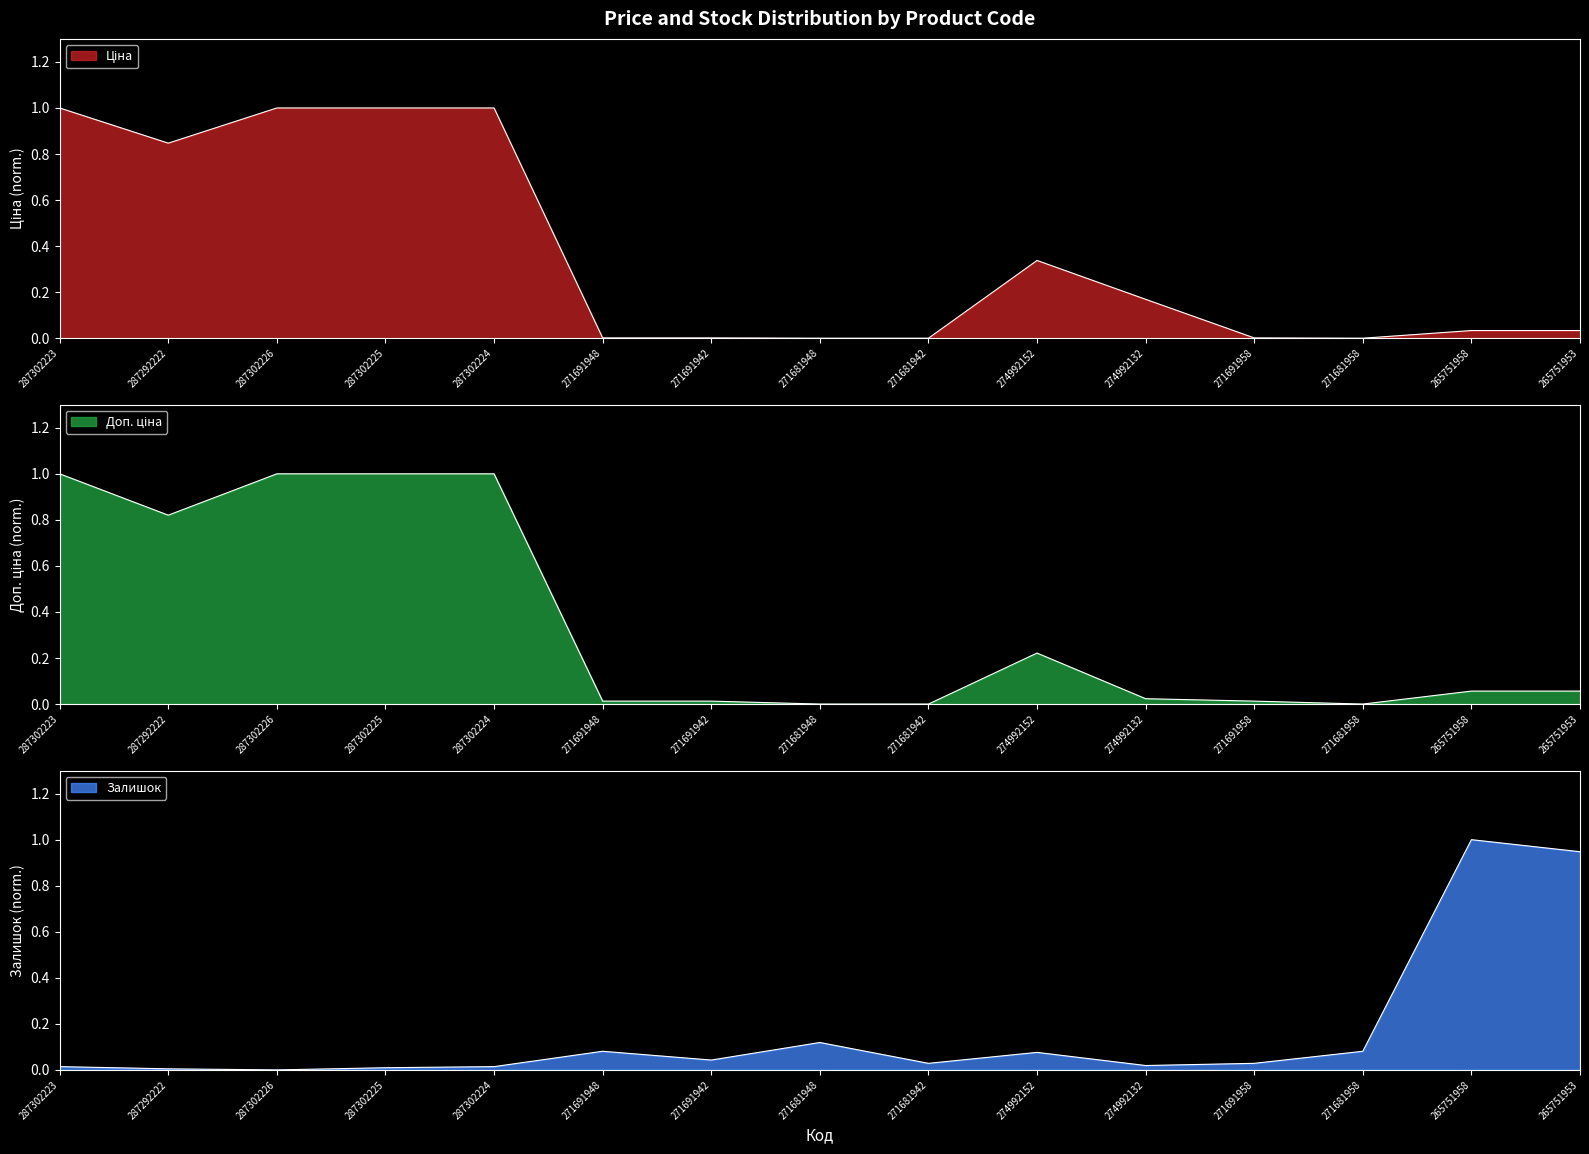

Where is Доп. ціна nearest to the value 0?

271681948